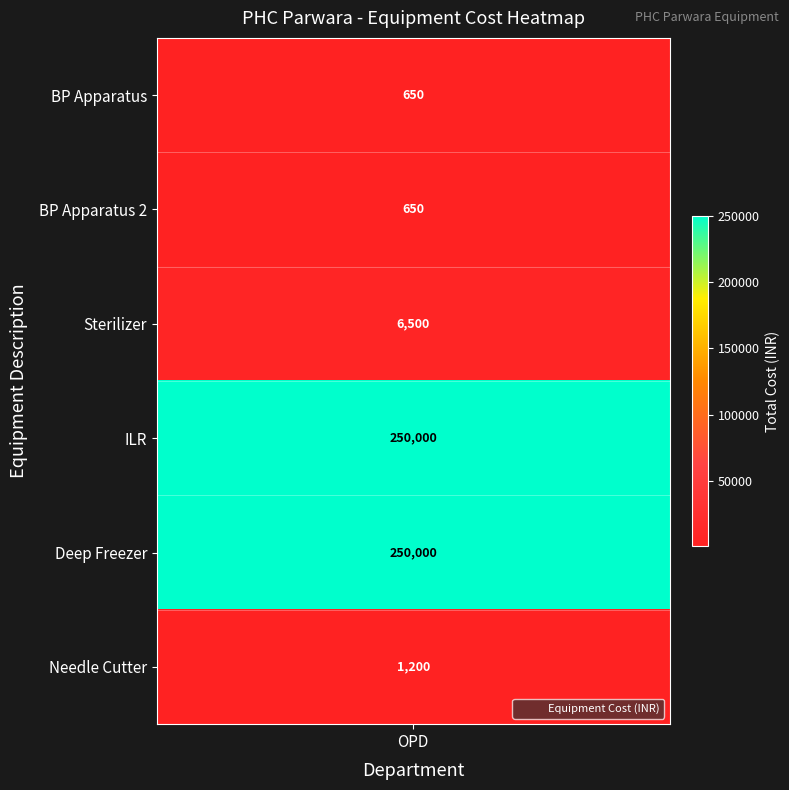

What is the approximate value at BP Apparatus 2 (OPD)?

650